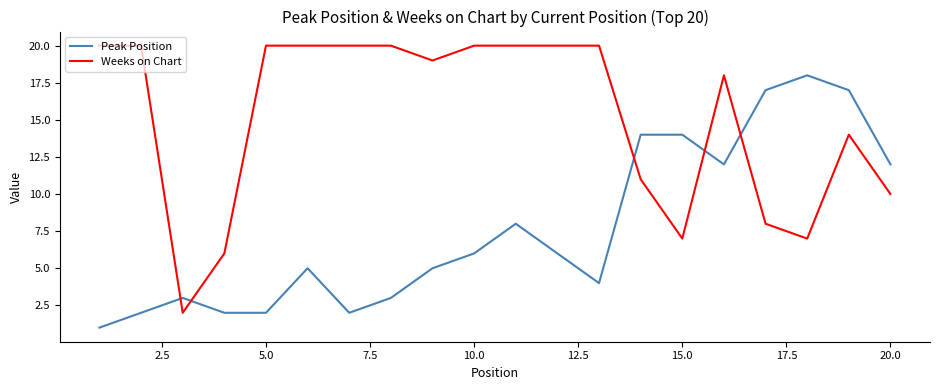

Which series has the largest range (max minus min)?

Weeks on Chart